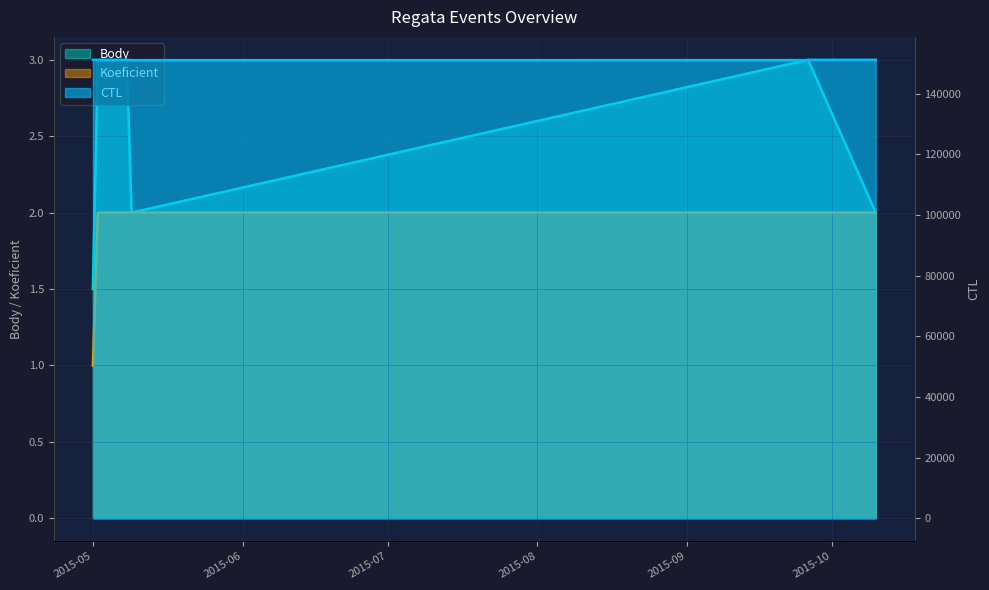

What is the total value across all series at 2015-05-02?

151210.0